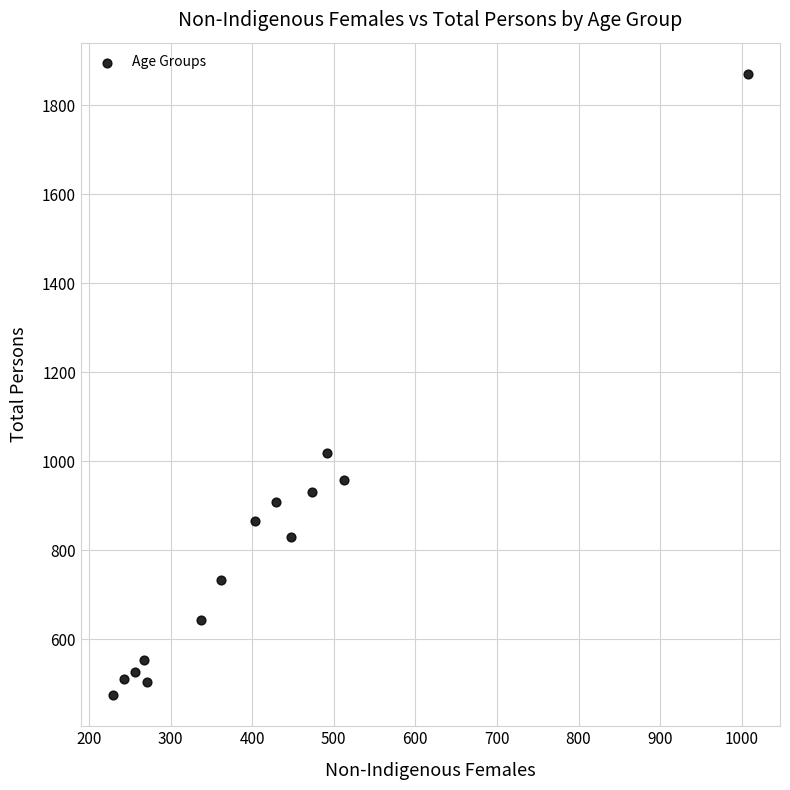

What is the range of X values (max minus min)?

779